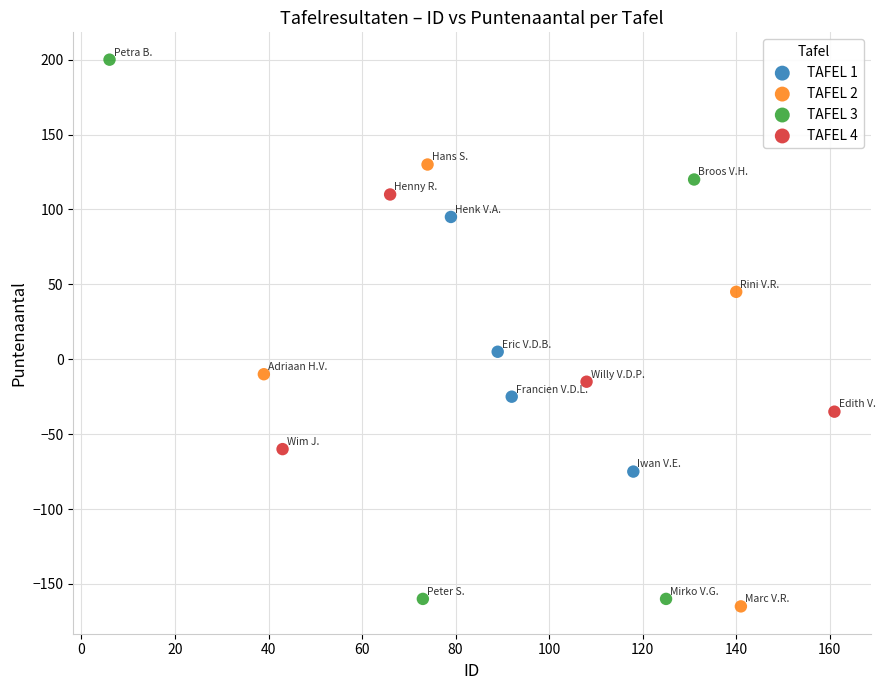

Which series has the widest spread of Y values?

TAFEL 3